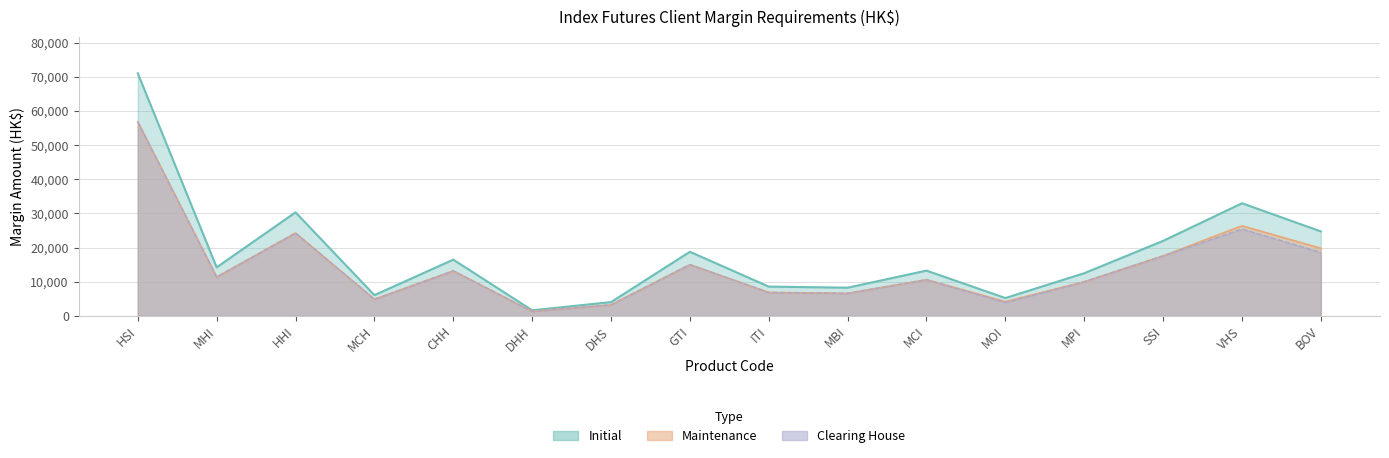

What is the label of the 7th point from the right?

MBI